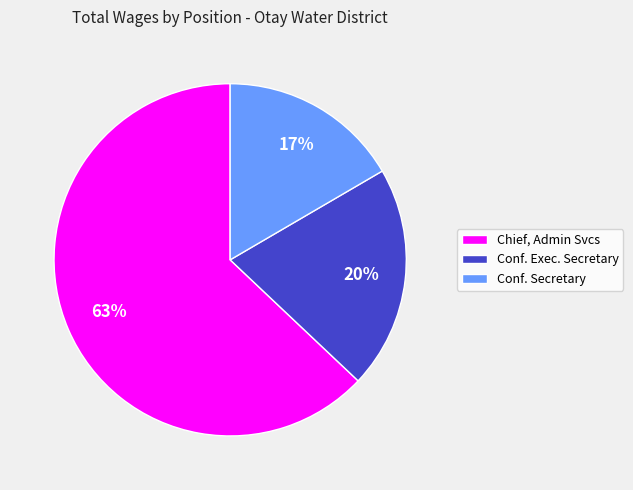

Which category has the biggest portion of the pie?

Chief, Admin Svcs